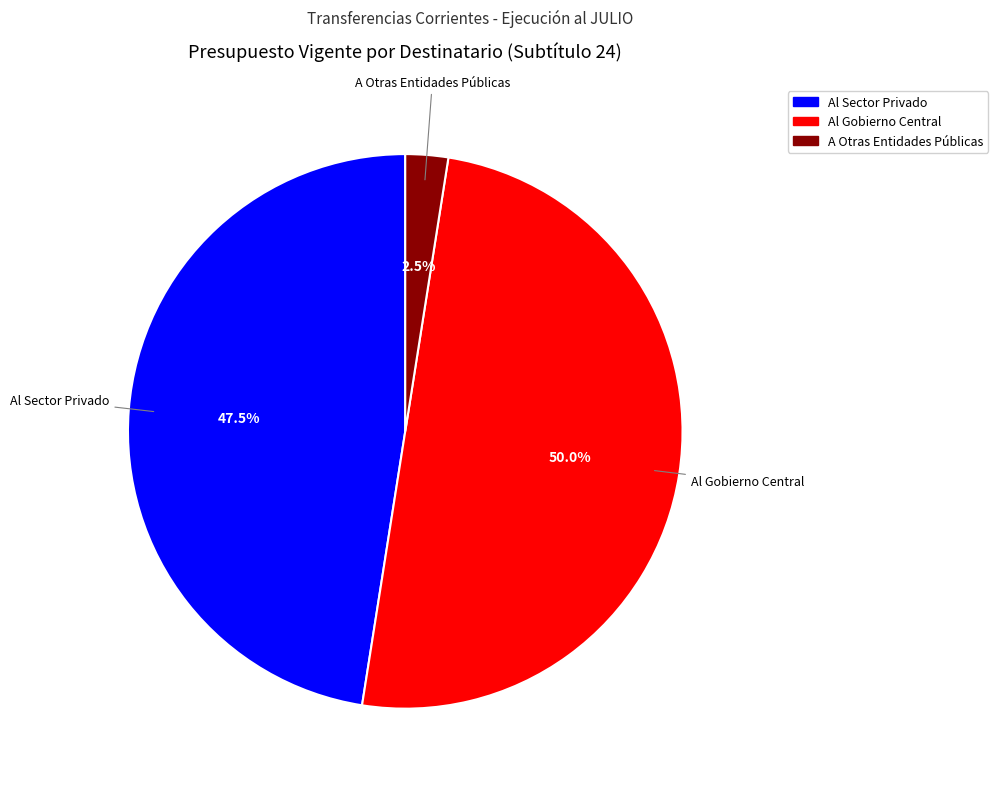

How many slices are in this pie chart?

3